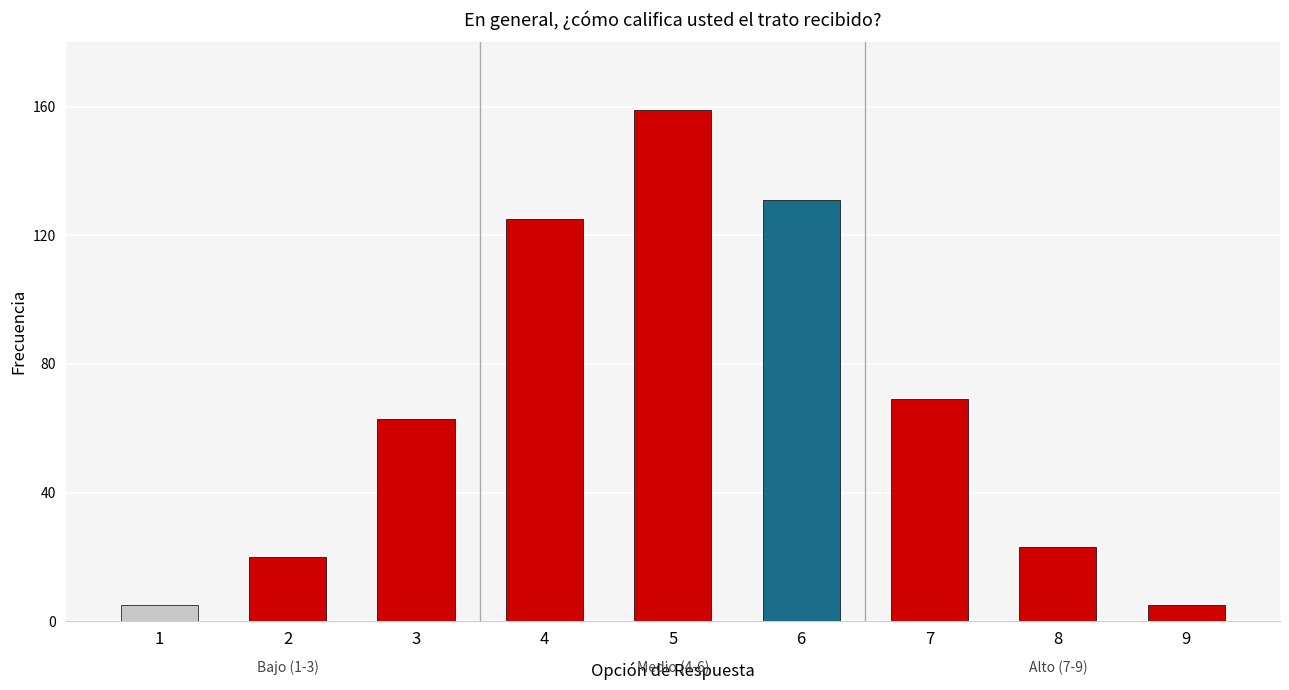

Reading left to right, what are all the values shown in this chart?

1=5	2=20	3=63	4=125	5=159	6=131	7=69	8=23	9=5